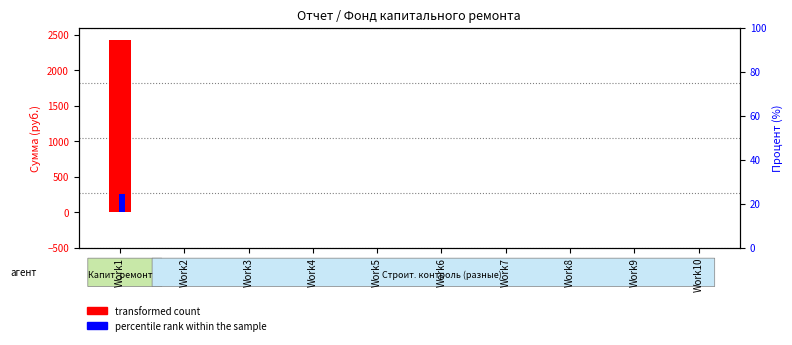

At which category is the sum across all series the highest?

Work1